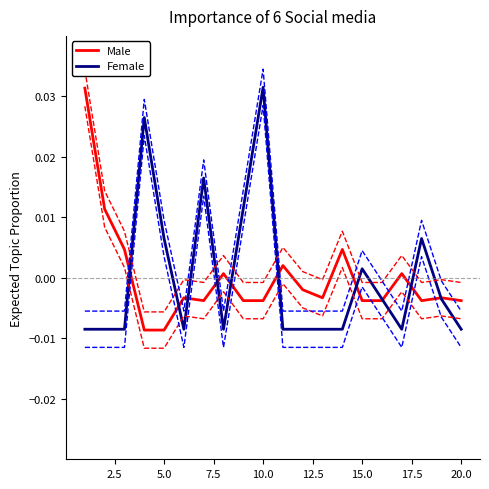

In Male, how many points are lower than both neighbors (excluding endpoints)?

3